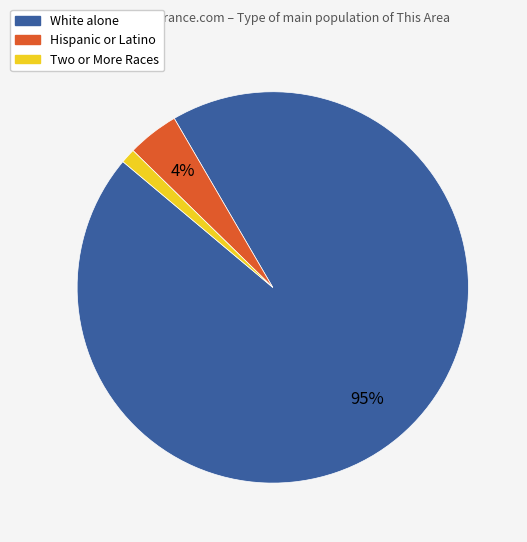

How many slices are in this pie chart?

3